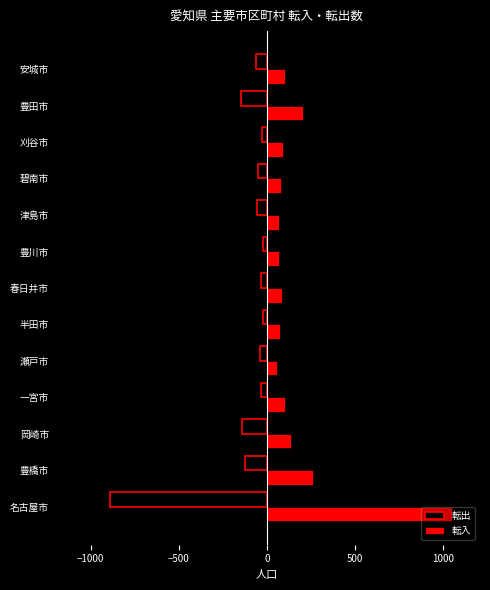

The value of 転入 at 岡崎市 is 135. True or false?

True